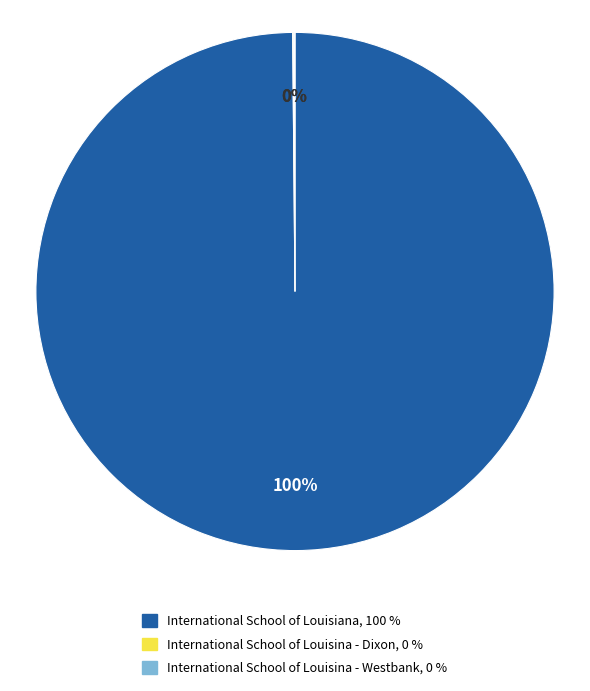

To the nearest percent, what is the difference between the largest and smallest slice percentages?

100%